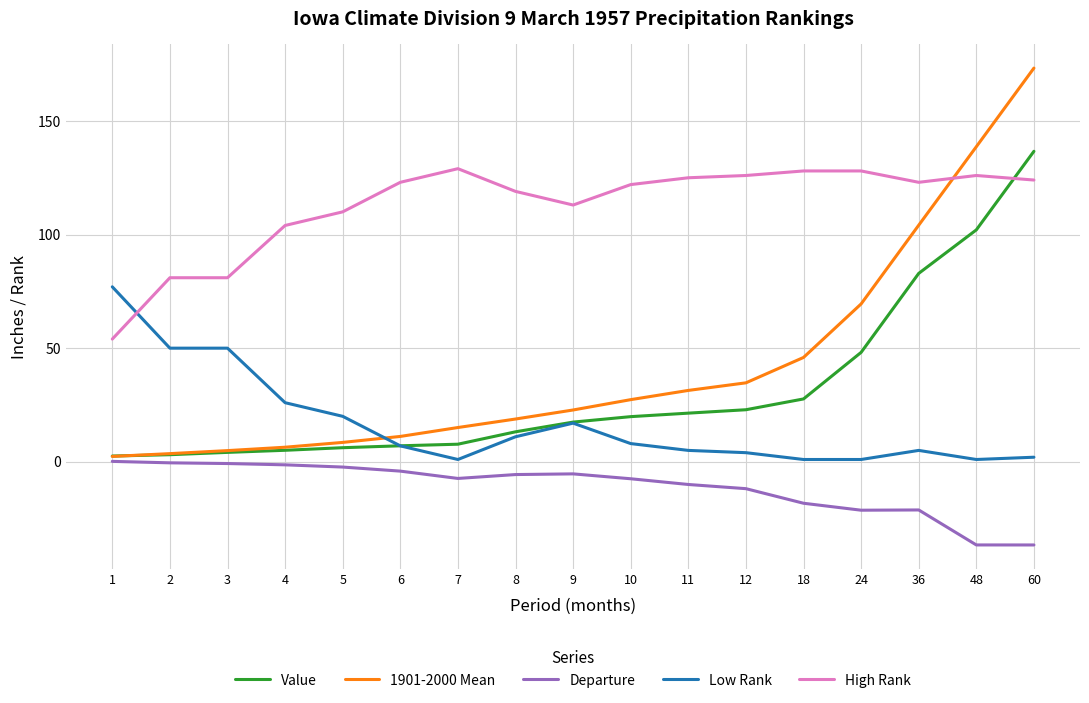

At which label is Departure closest to -18?

18